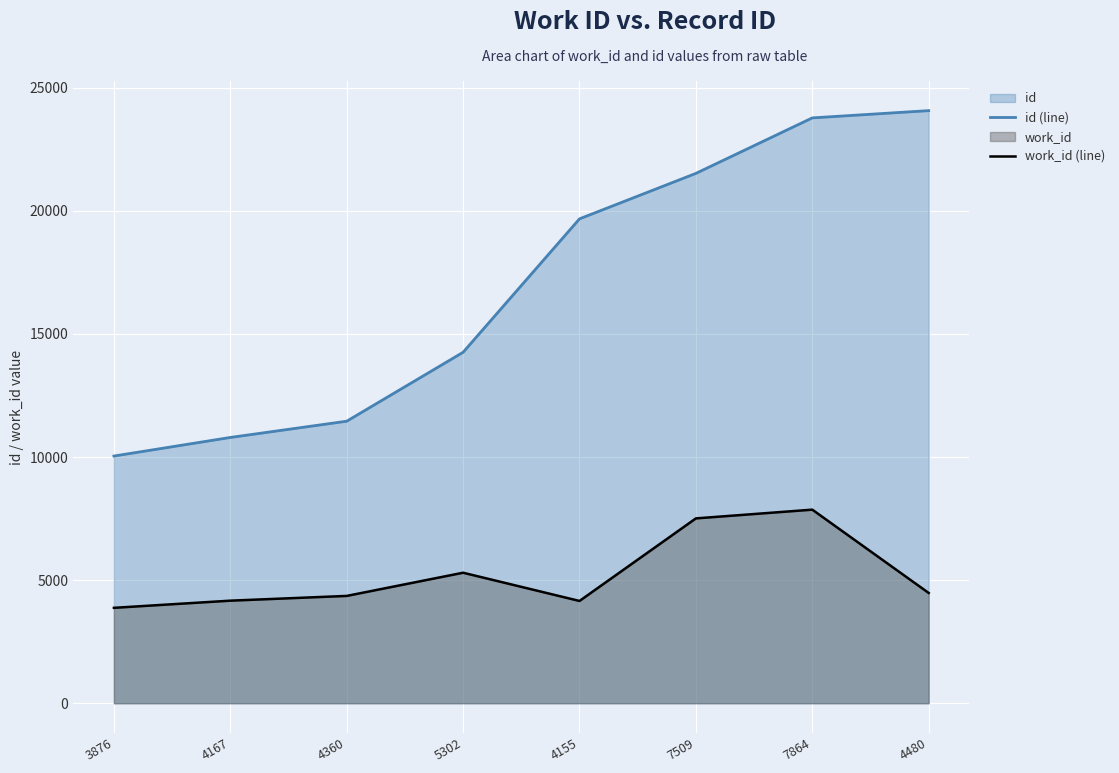

Which series has the largest total across all categories?

id (line)